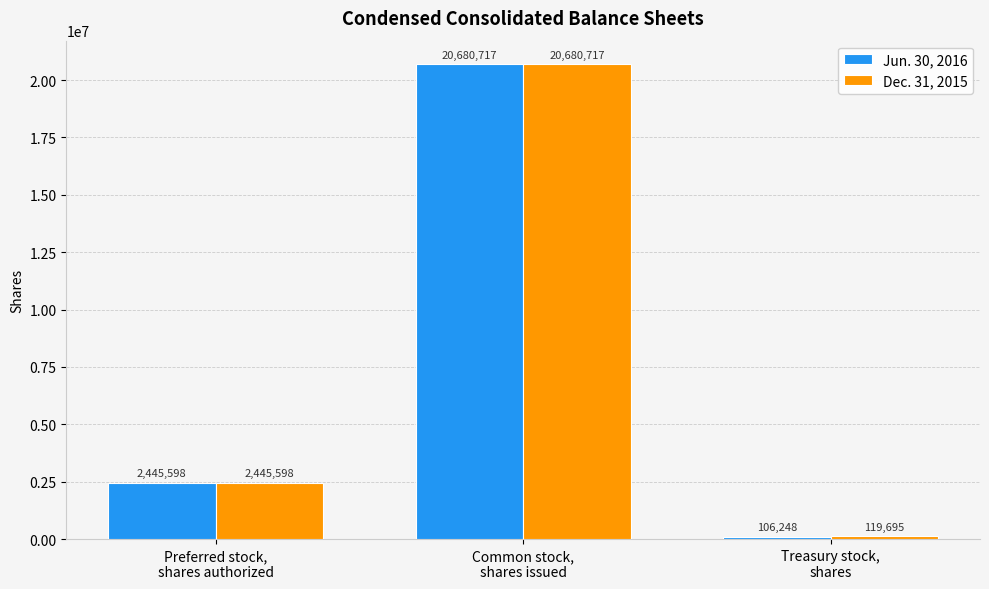

What are all the series names shown in the legend?

Jun. 30, 2016, Dec. 31, 2015